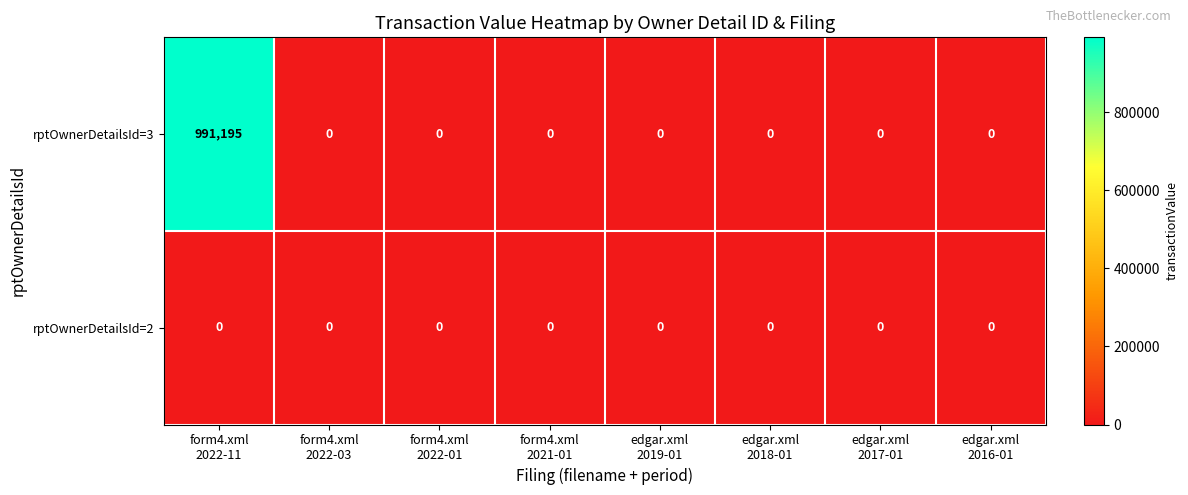

Which series has the largest total across all categories?

rptOwnerDetailsId=3